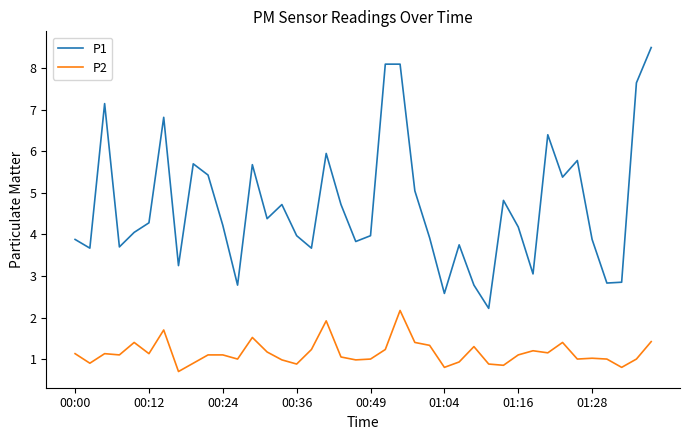

True or false: P1 and P2 cross at least once.

False